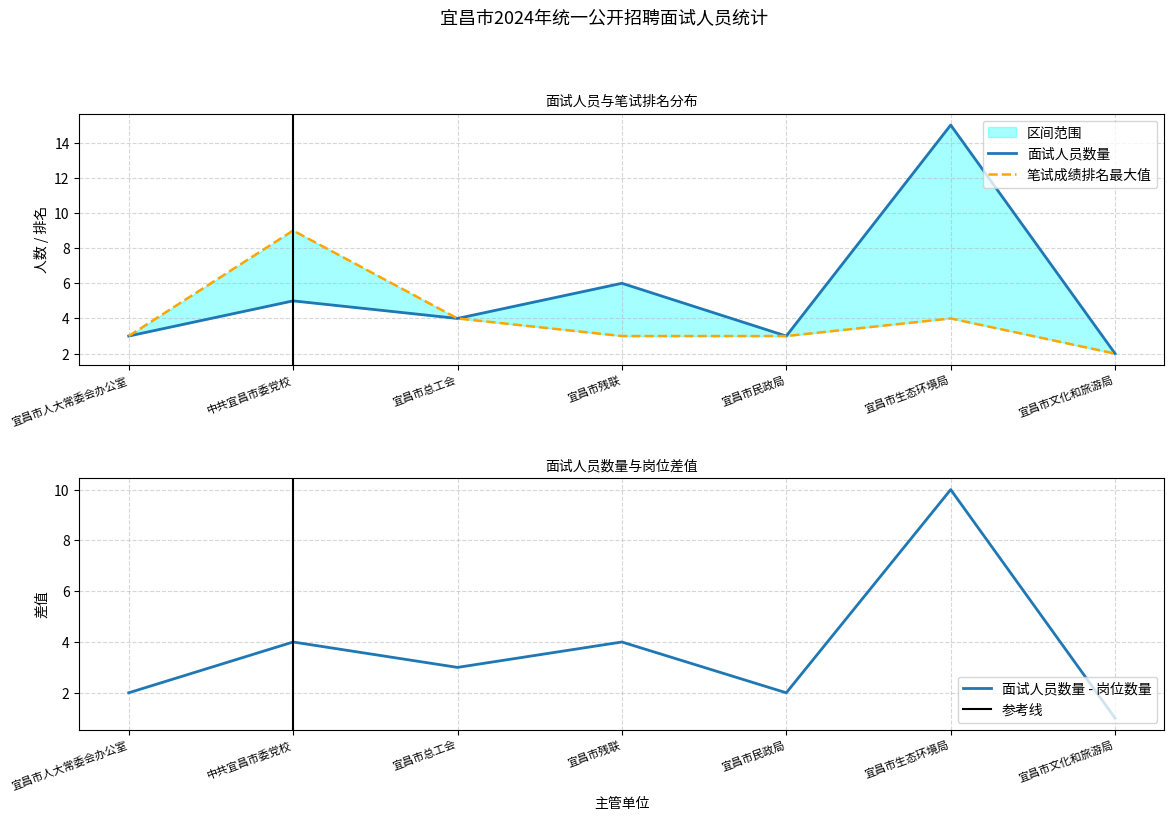

The 面试人员数量 - 岗位数量 series shows 3 at 宜昌市人大常委会办公室. True or false?

False